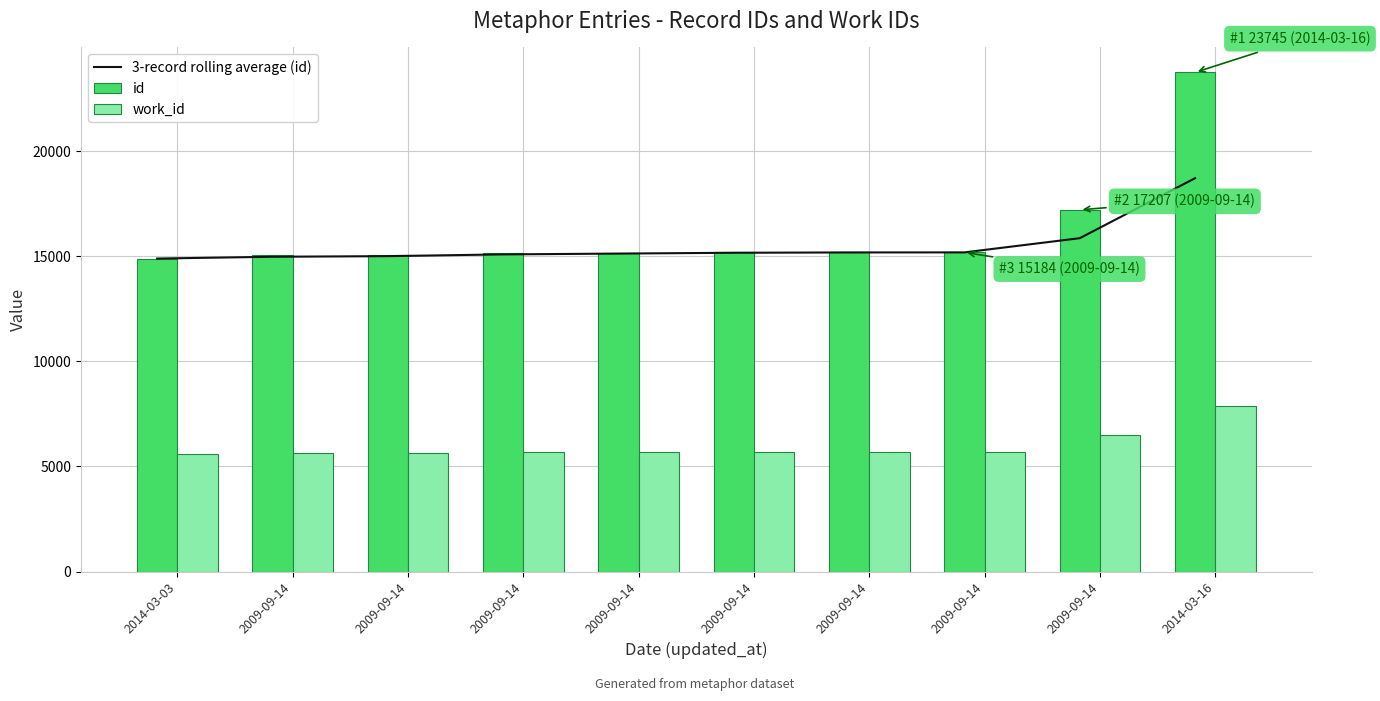

What is the spread (max minus min) of values at 2009-09-14?

9445.0